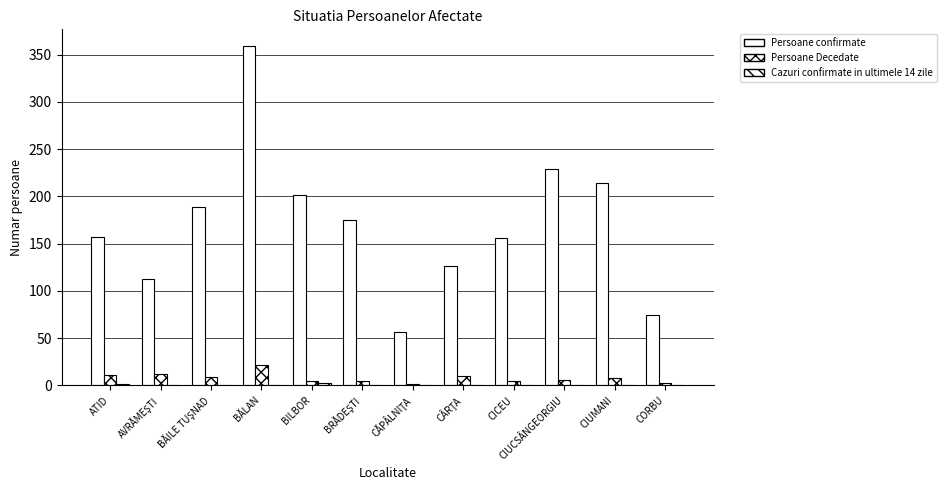

Count the number of data series in this chart.

3